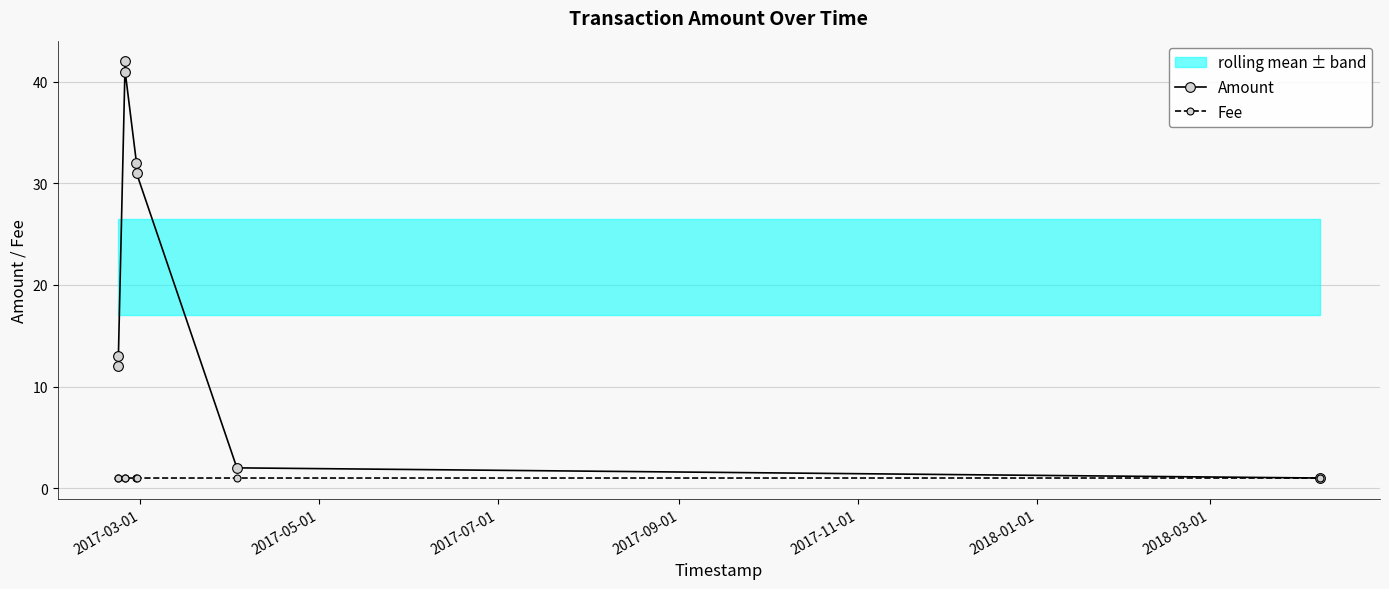

Which series has the largest range (max minus min)?

Amount